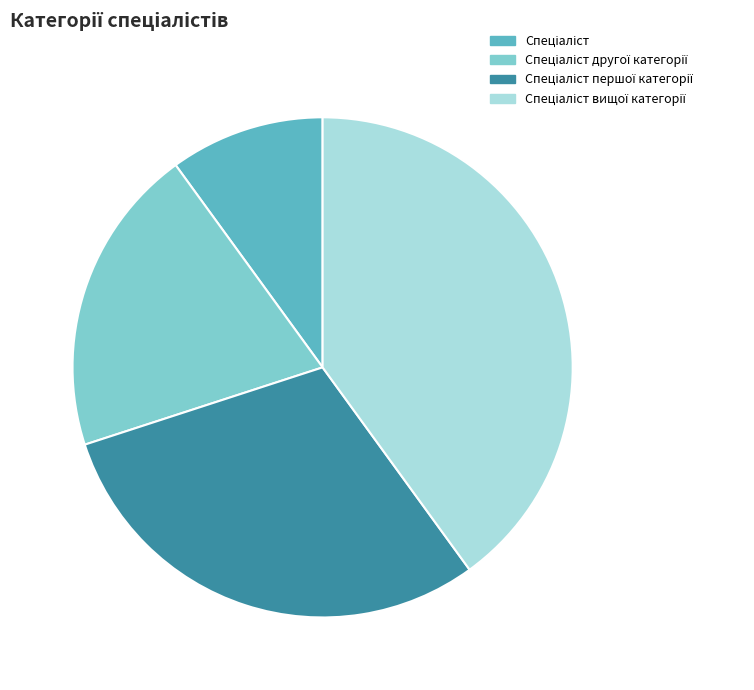

Does any single category account for the majority?

No